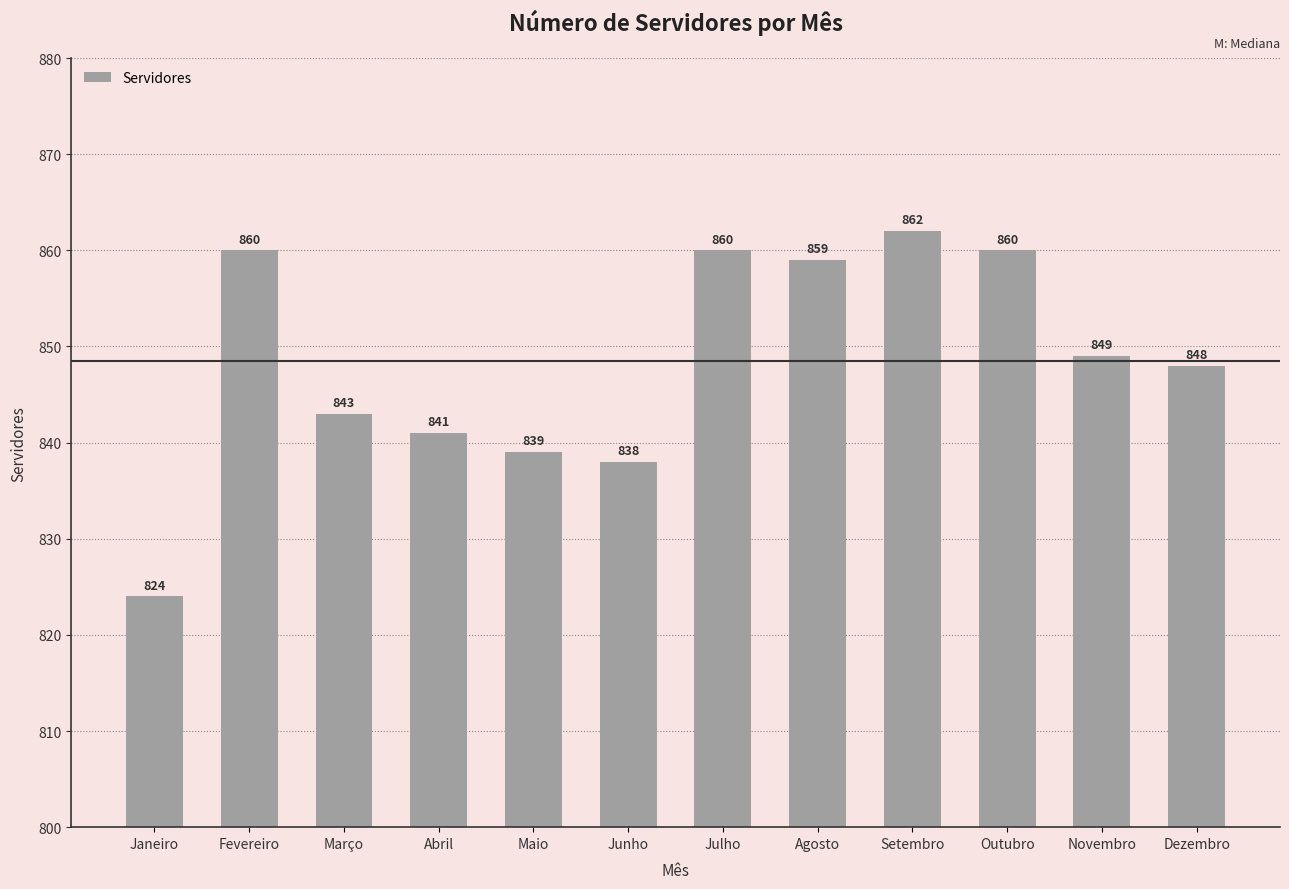

Which label corresponds to the largest value in the chart?

Setembro